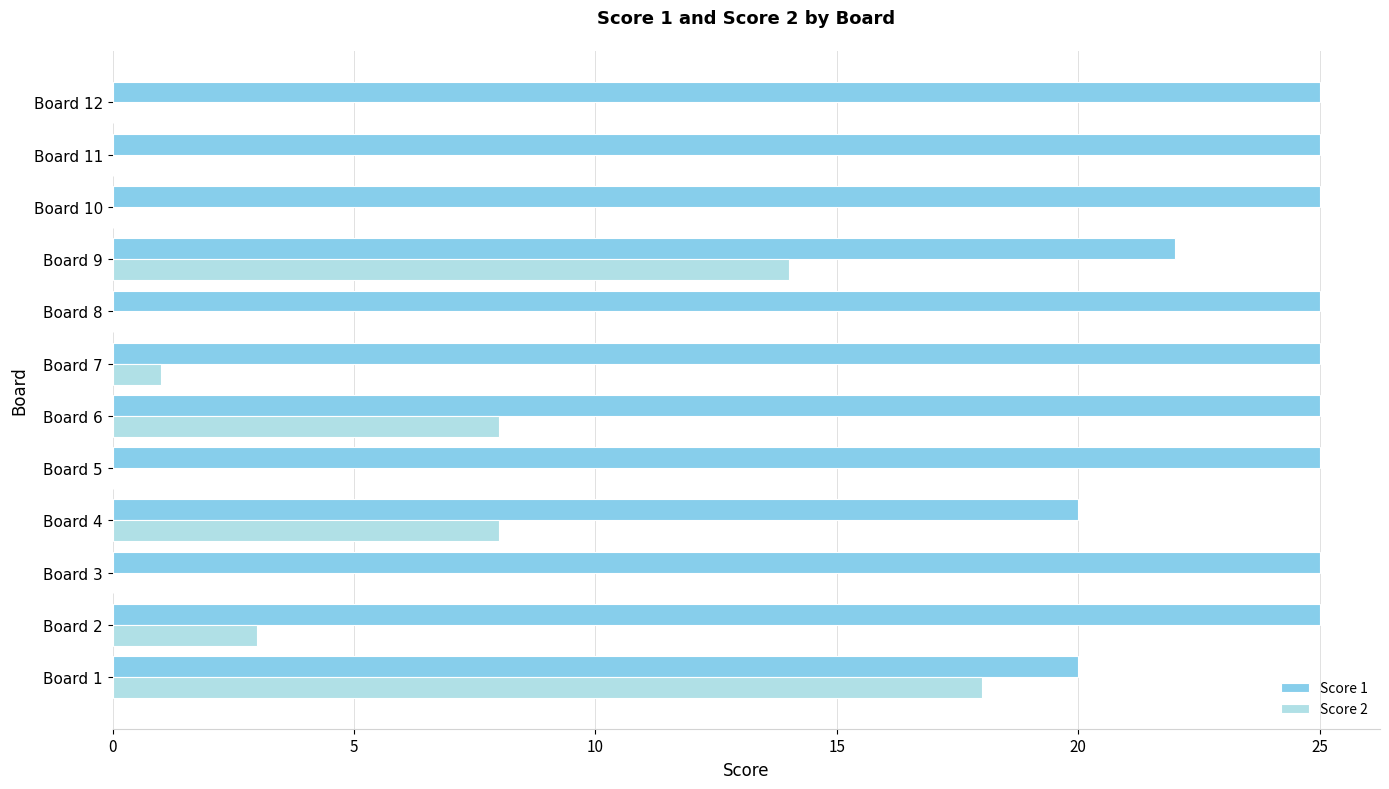

What is the sum of the Score 2 values at Board 2 and Board 5?

3